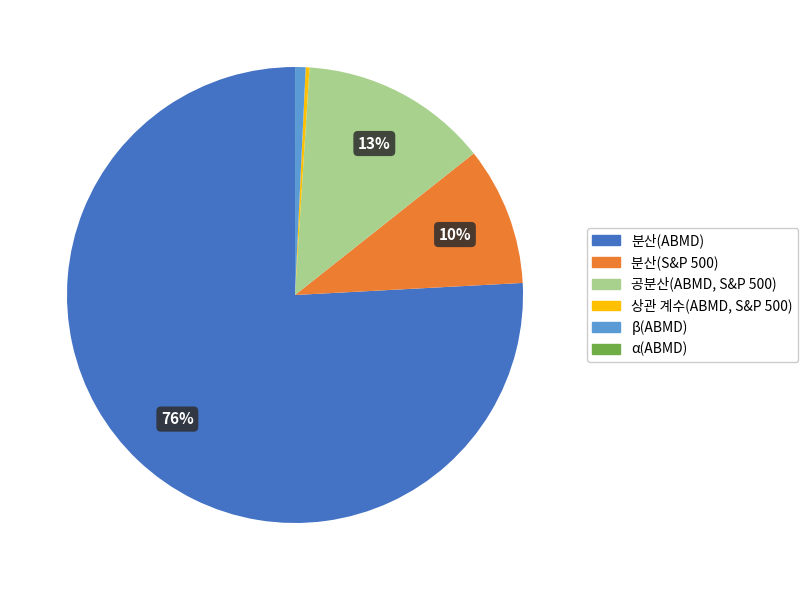

Is the sum of 분산(ABMD) and 분산(S&P 500) greater than half?

Yes